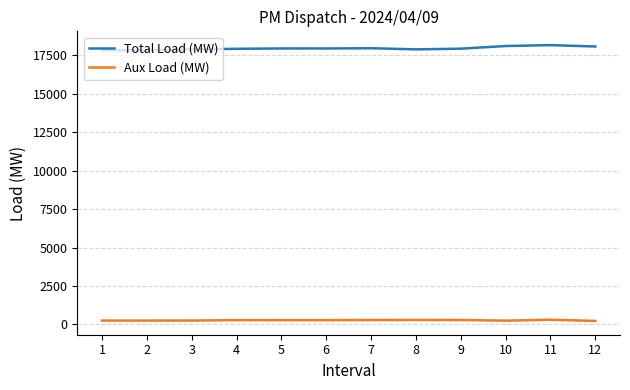

How many distinct data groups are displayed?

2